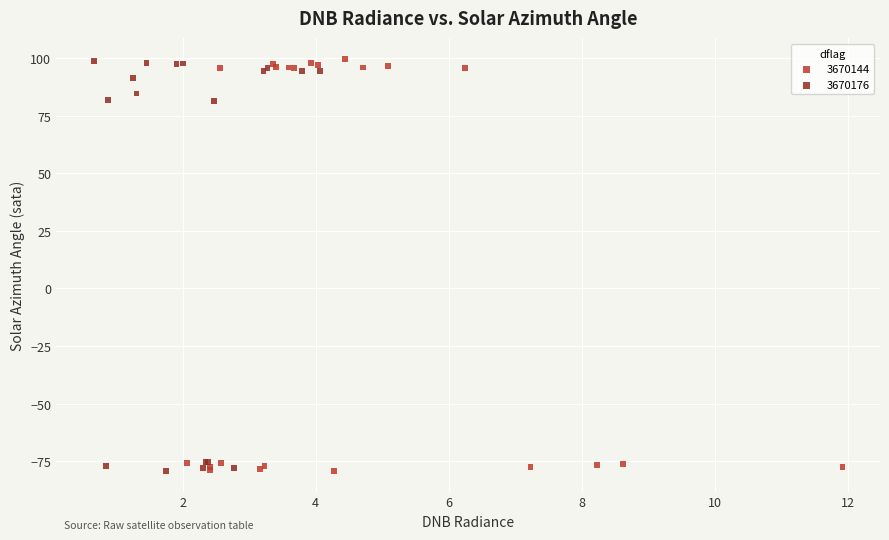

What are all the series names shown in the legend?

3670144, 3670176